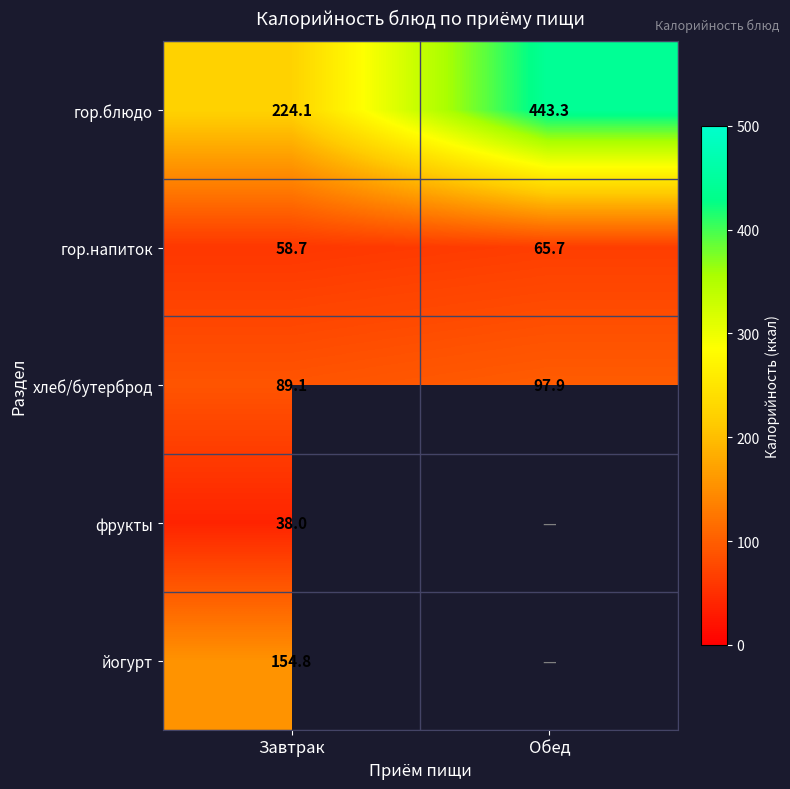

How many values in the гор.блюдо series exceed 443?

1